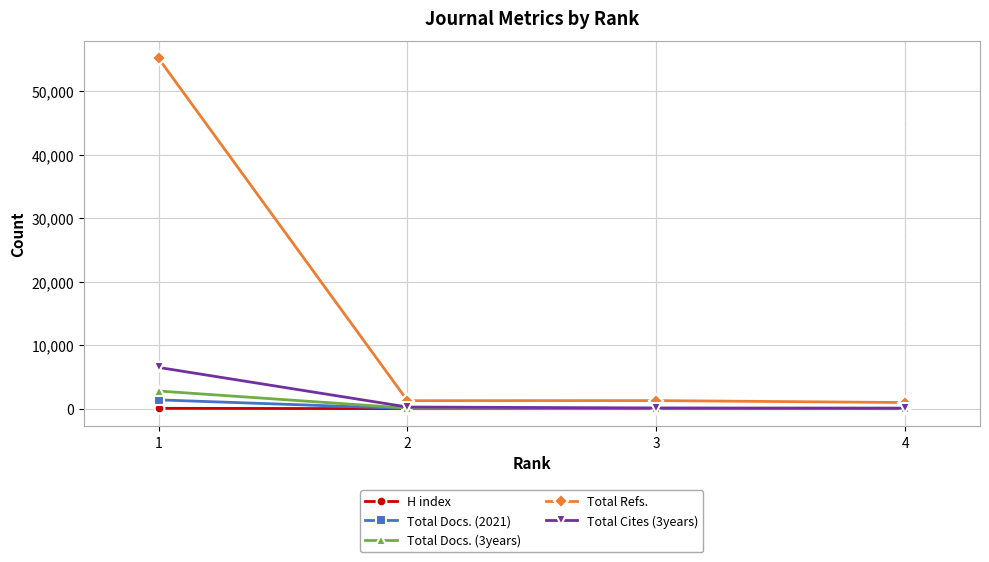

True or false: Total Docs. (3years) and Total Refs. intersect in this chart.

False